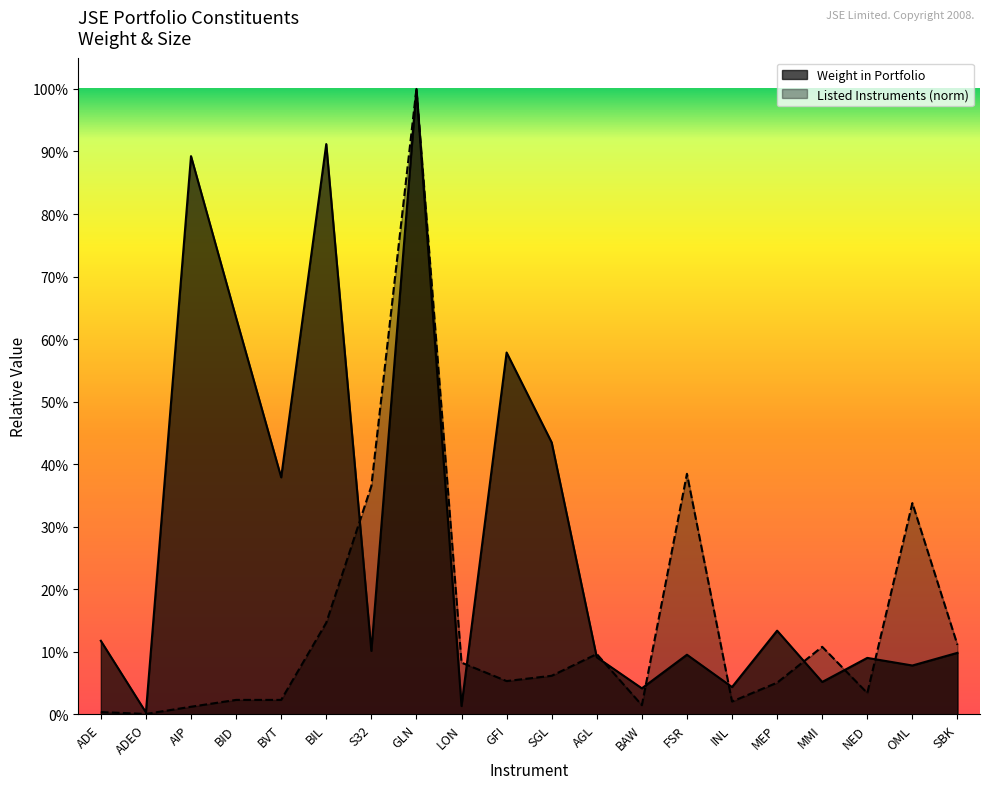

True or false: Listed Instruments has a value of 0.1 at LON.

True